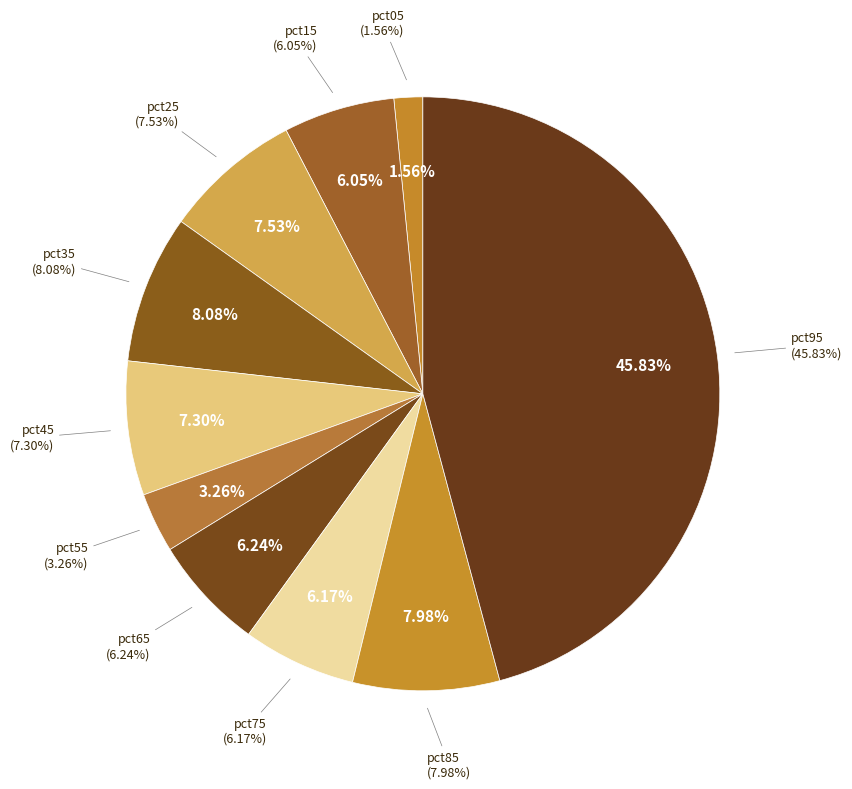

How many slices are in this pie chart?

10